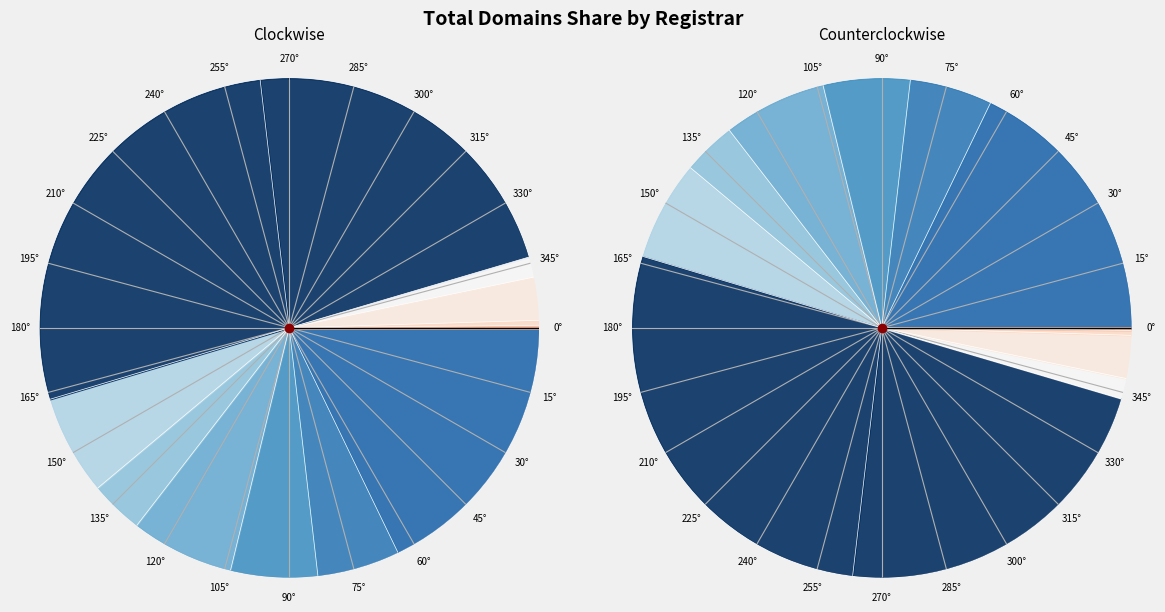

Approximately how many times larger is the value at PDR Ltd. compared to OVH?

17.0